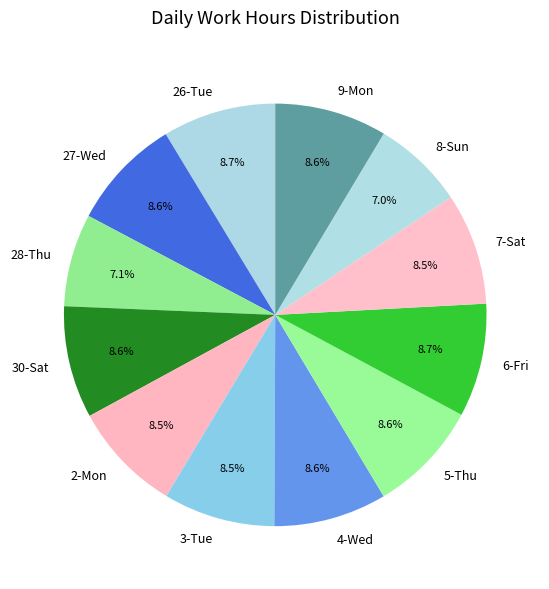

Approximately how many times larger is the value at 28-Thu compared to 30-Sat?

0.8